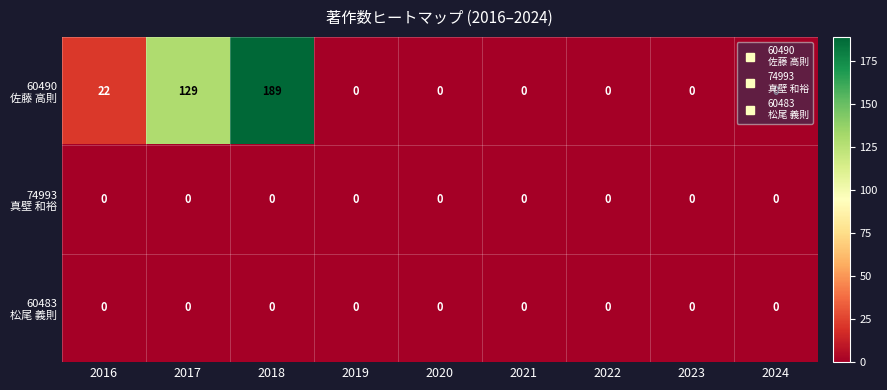

How many categories are shown in the chart?

9